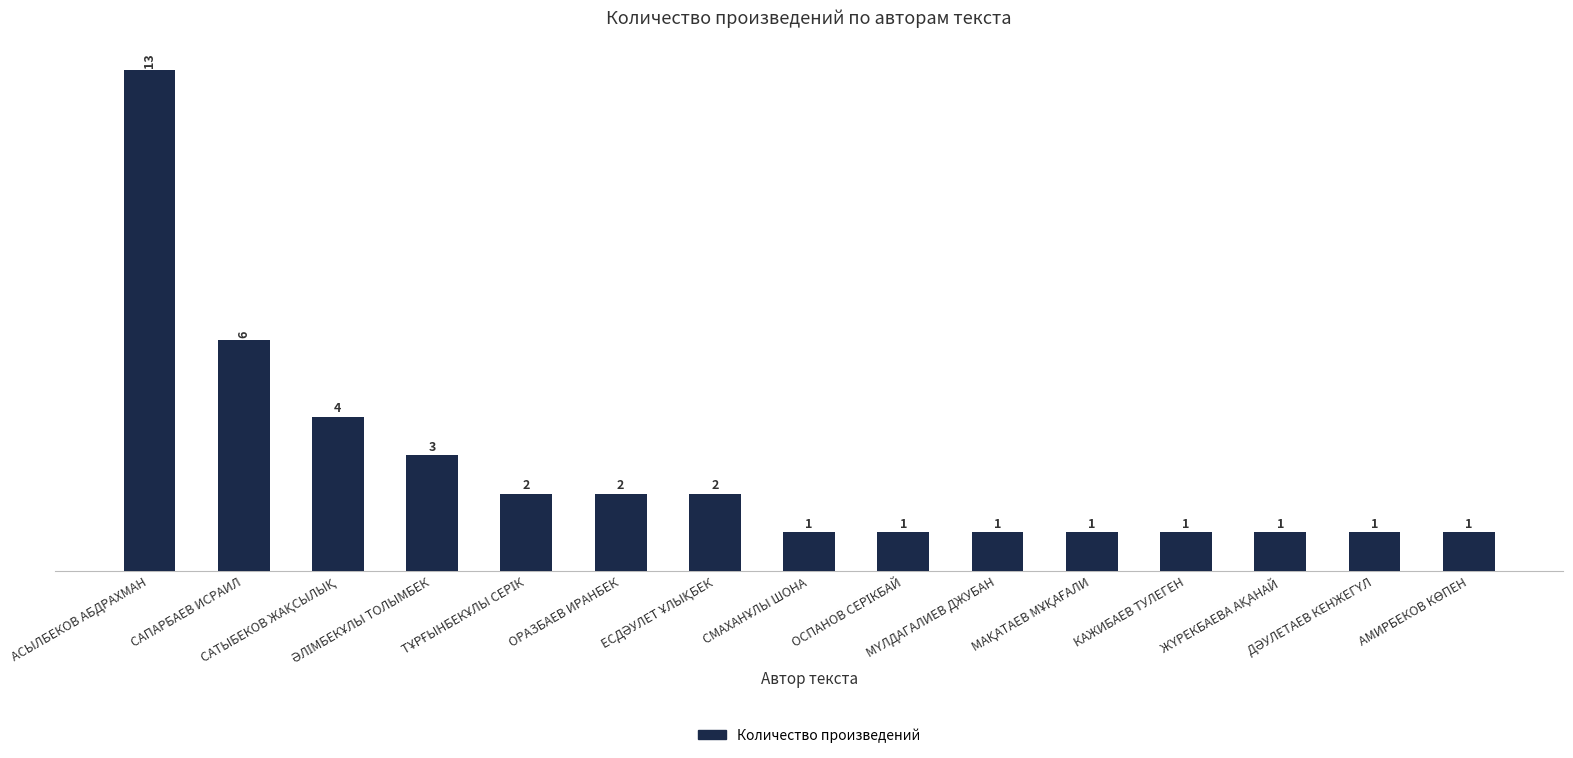

What is the sum of all values?

40